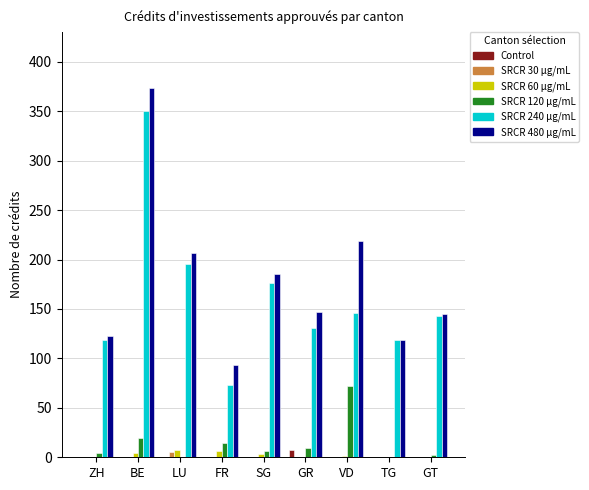

Which label corresponds to the largest value in the chart?

BE